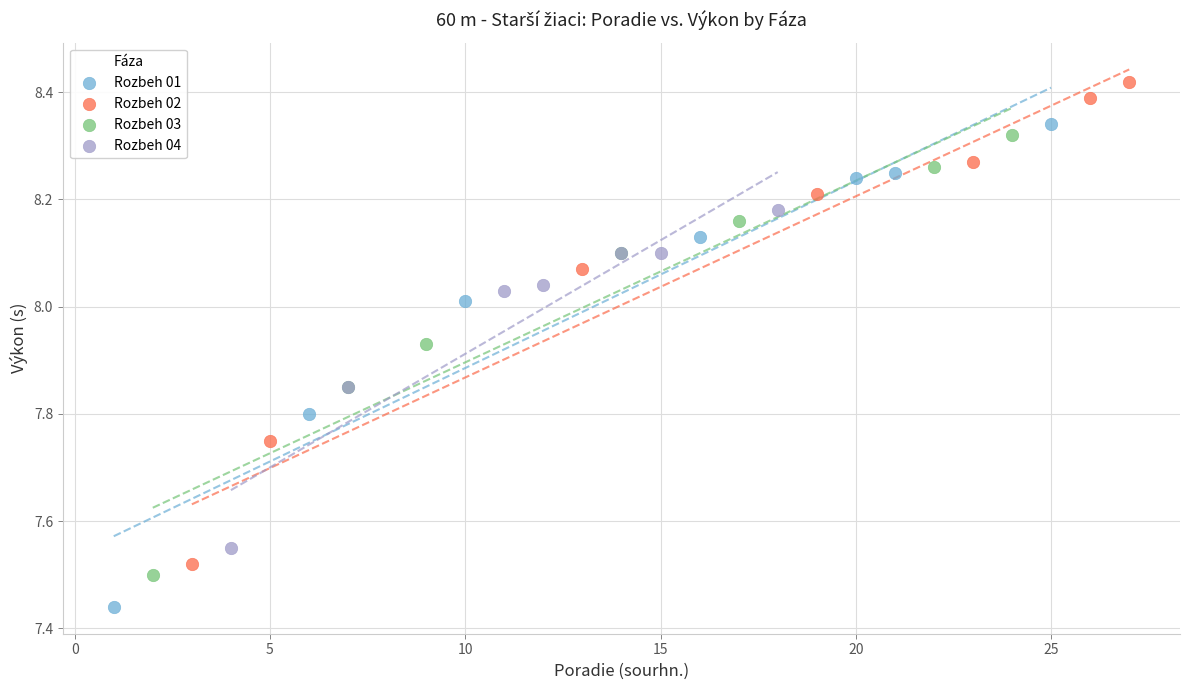

Which series contains the lowest Y value?

Rozbeh 01